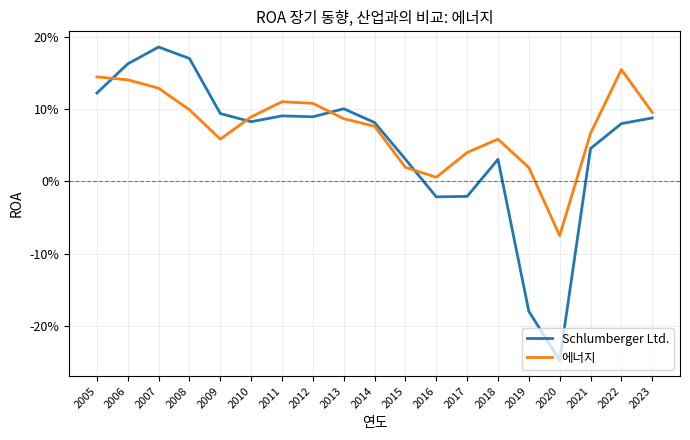

What are all the series names shown in the legend?

Schlumberger Ltd., 에너지